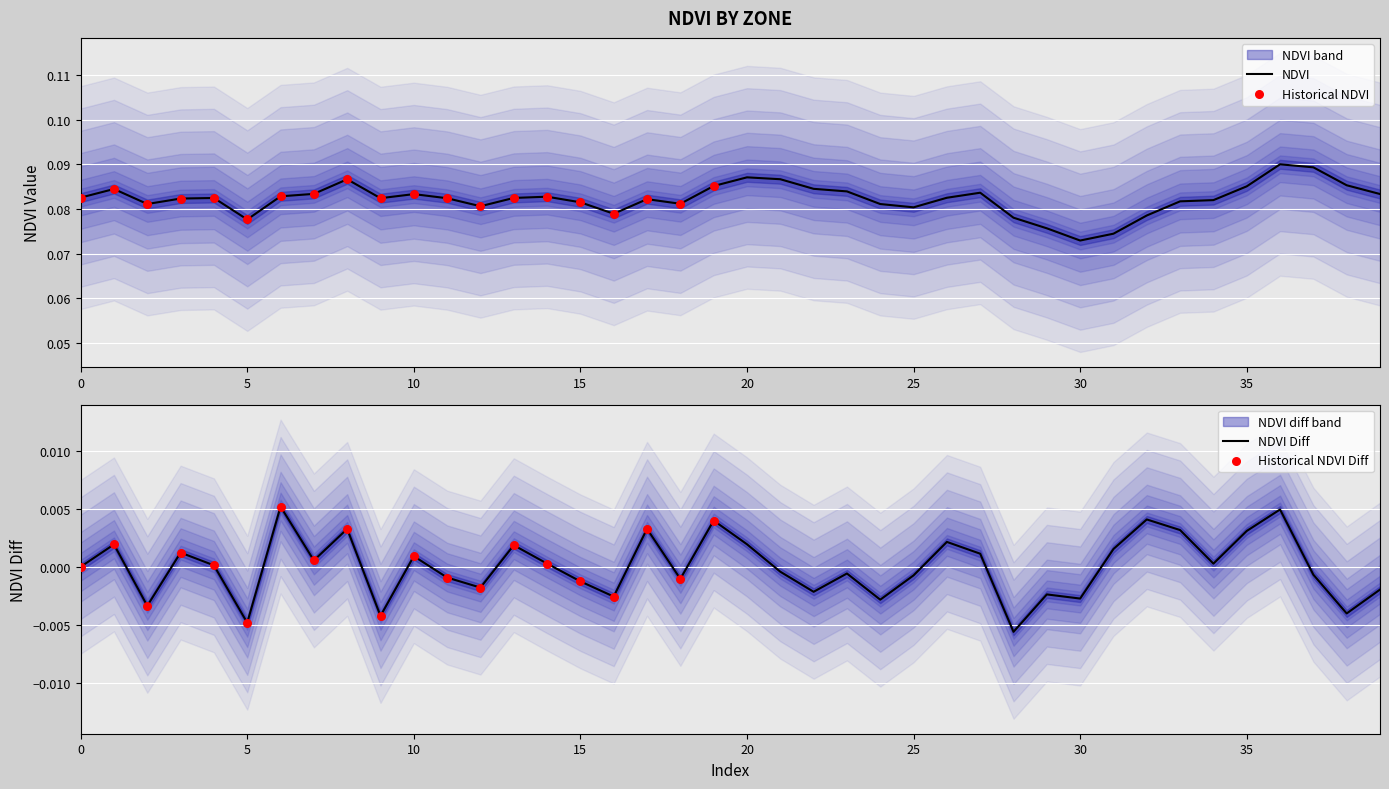

Which has a higher value, 6 or 5?

6